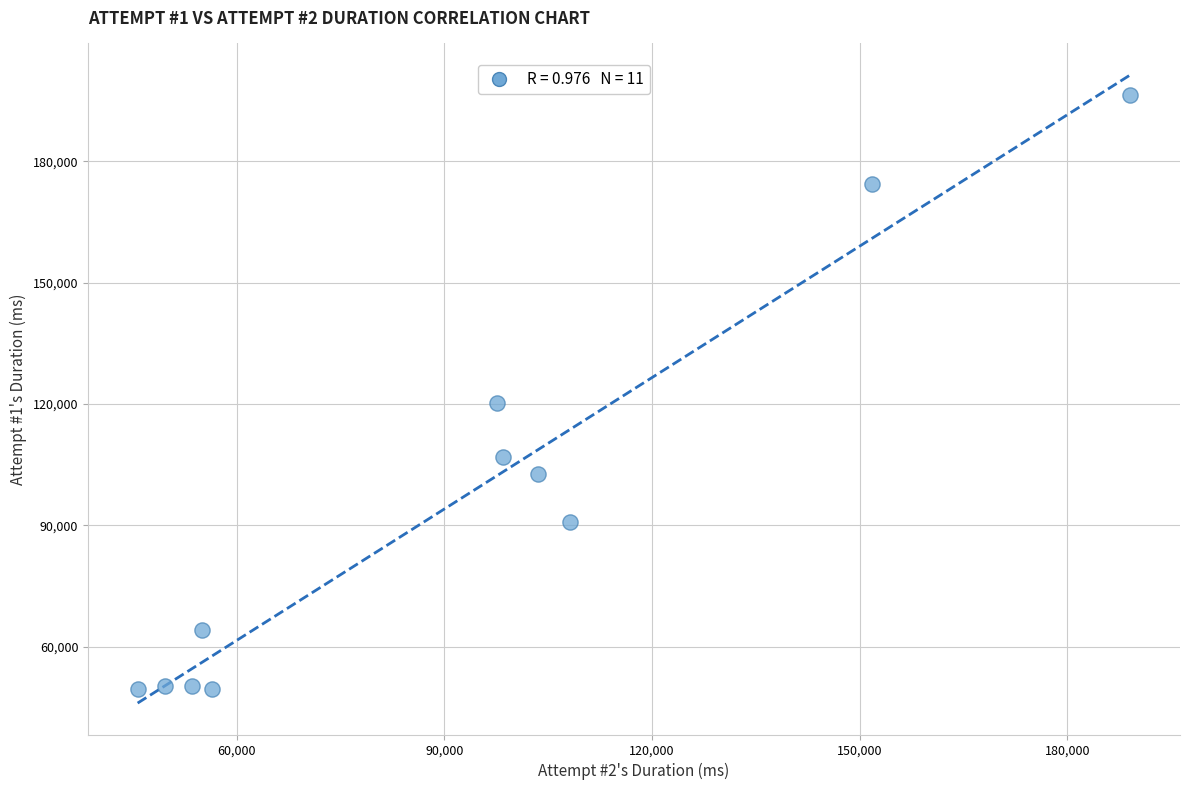

What is the range of X values (max minus min)?

143394